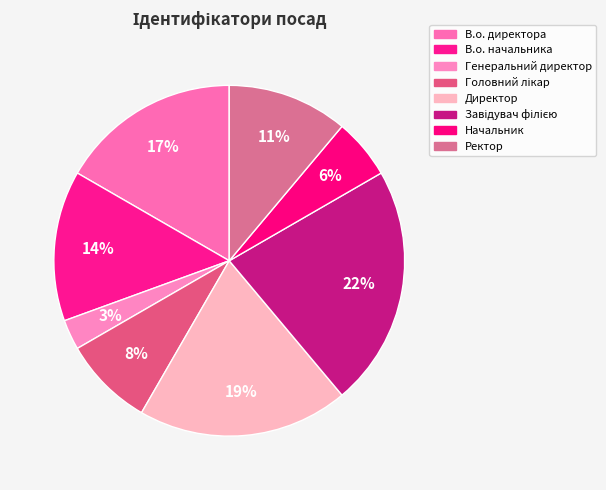

Which category has the biggest portion of the pie?

Завідувач філією